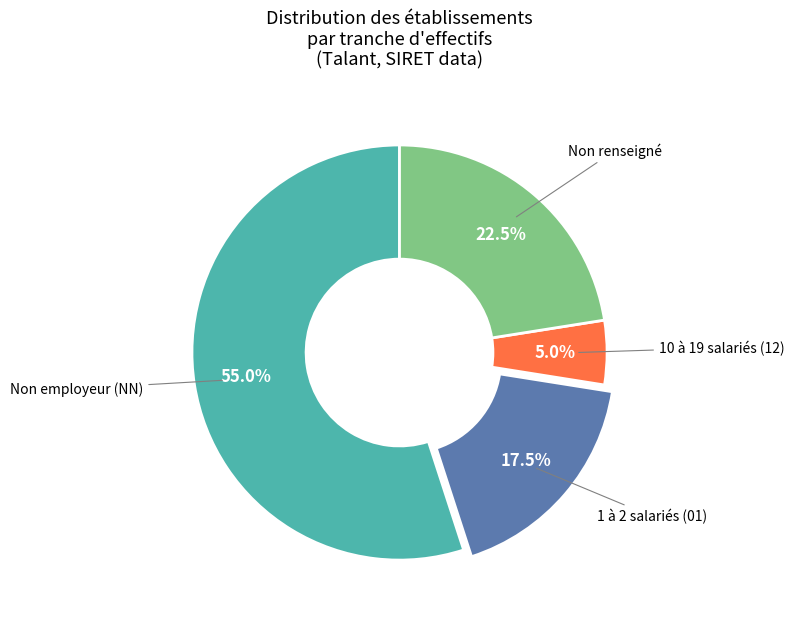

Approximately how many times larger is the value at Non employeur (NN) compared to 1 à 2 salariés (01)?

3.1